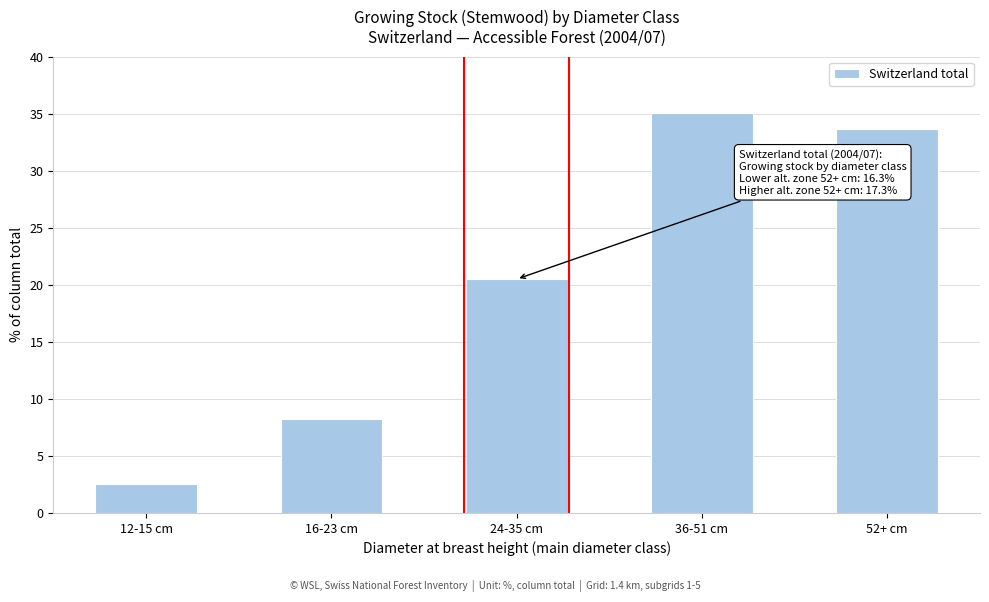

Reading right to left, what are all the values shown in this chart?

33.7	35.1	20.5	8.2	2.5